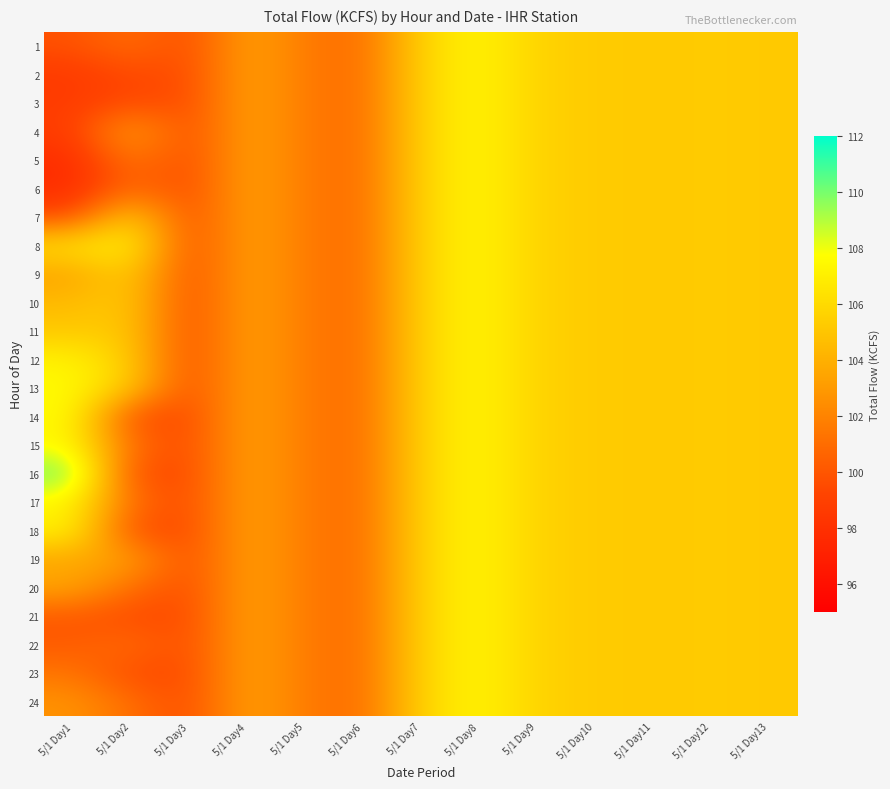

At how many categories does at least one series exceed 109?

1